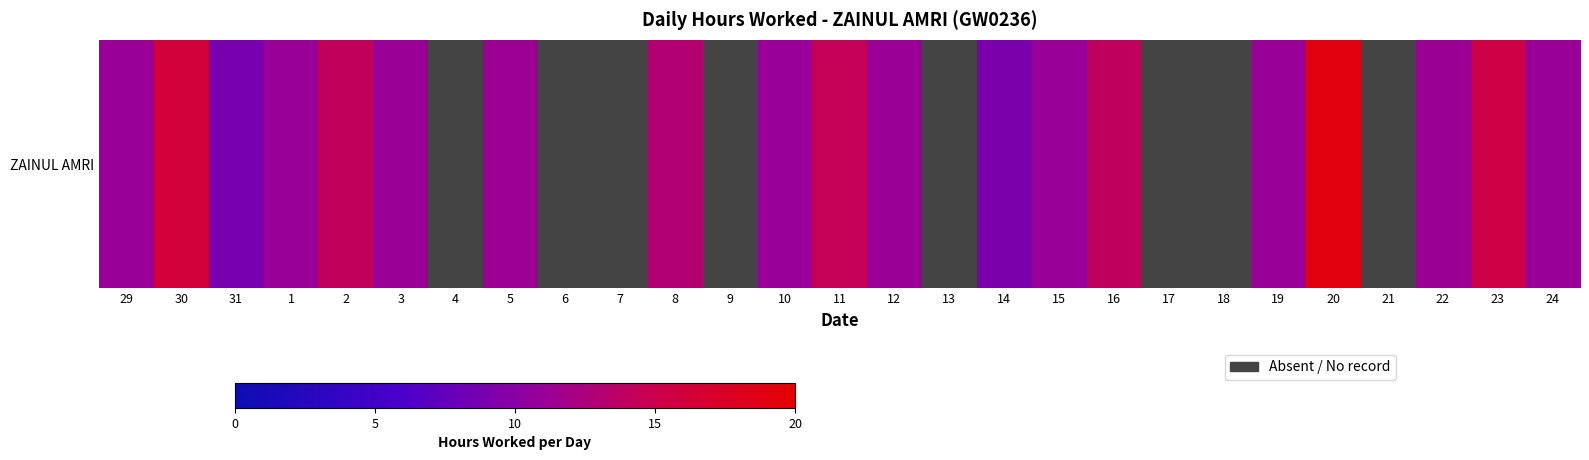

Rank the categories by value from lowest to highest.

4, 6, 7, 9, 13, 17, 18, 21, 31, 14, 10, 29, 15, 1, 19, 24, 12, 3, 22, 5, 8, 16, 2, 11, 23, 30, 20